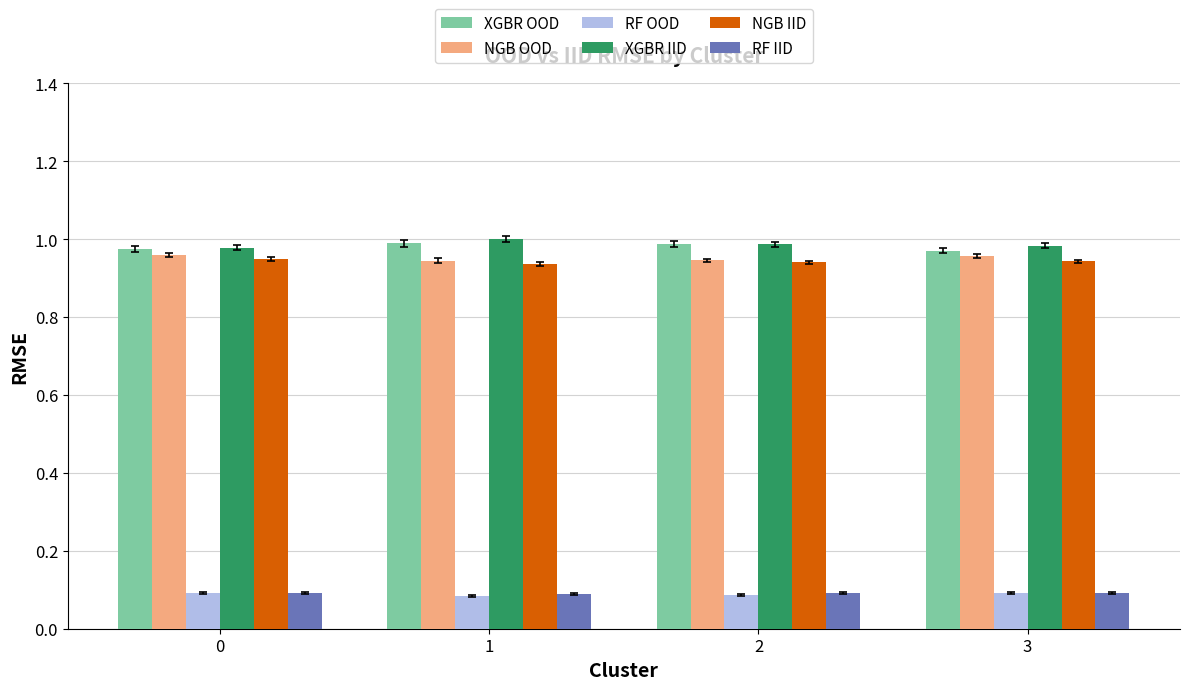

What is the total value across all series at 2?

4.0